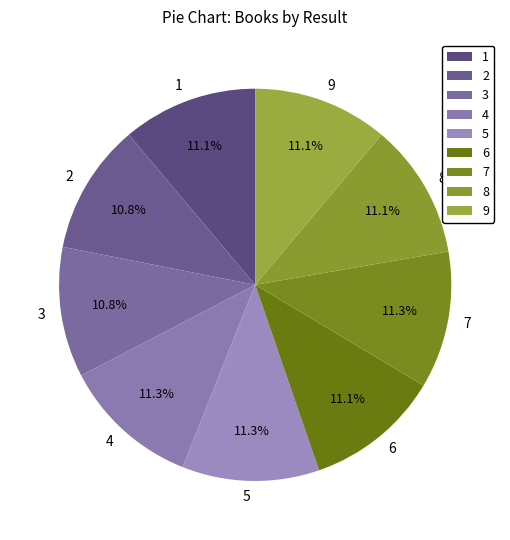

Is there a majority slice in this chart?

No